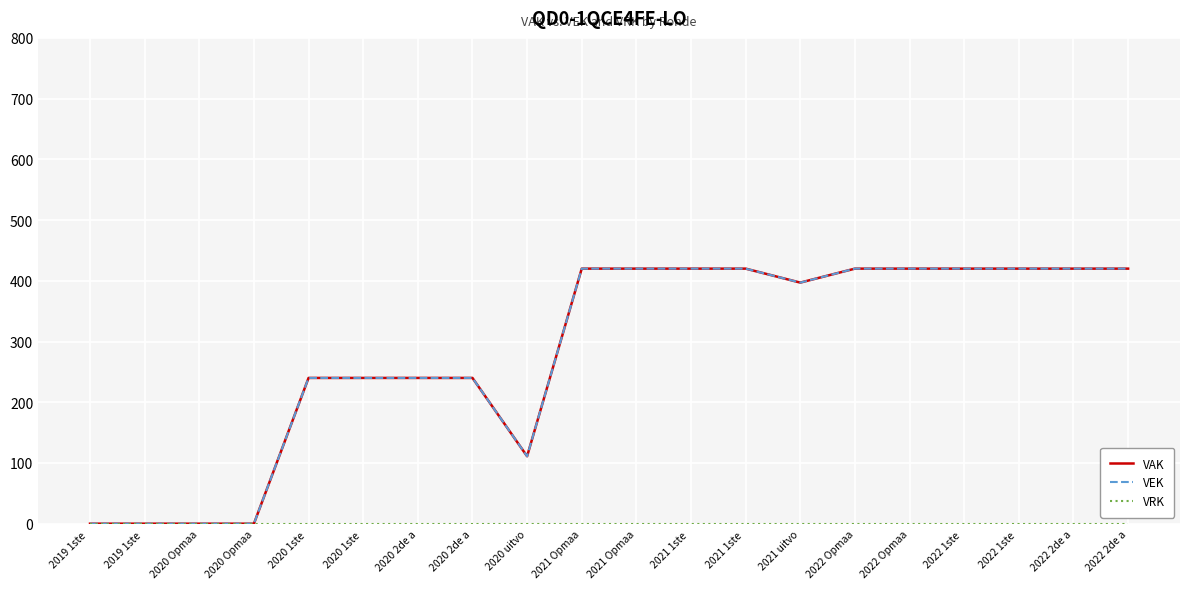

Does the chart have visible grid lines?

Yes